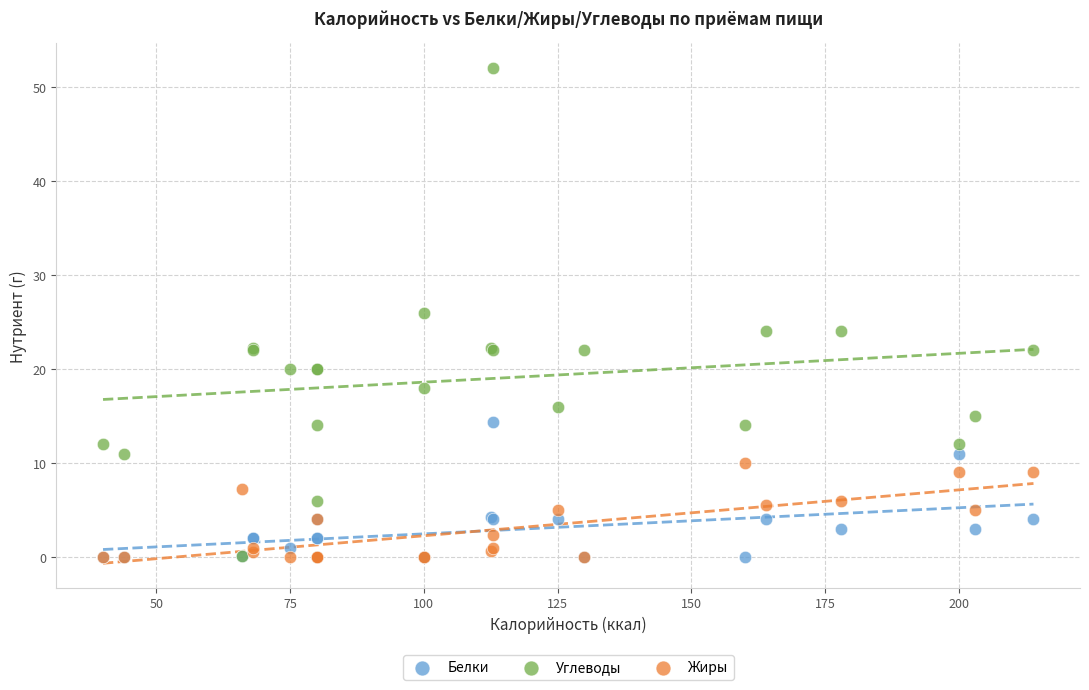

What are all the series names shown in the legend?

Белки, Углеводы, Жиры